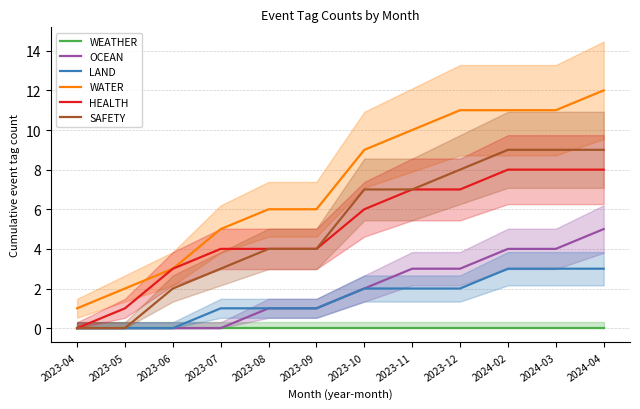

Between 2023-09 and 2023-11, which series saw the biggest shift?

WATER